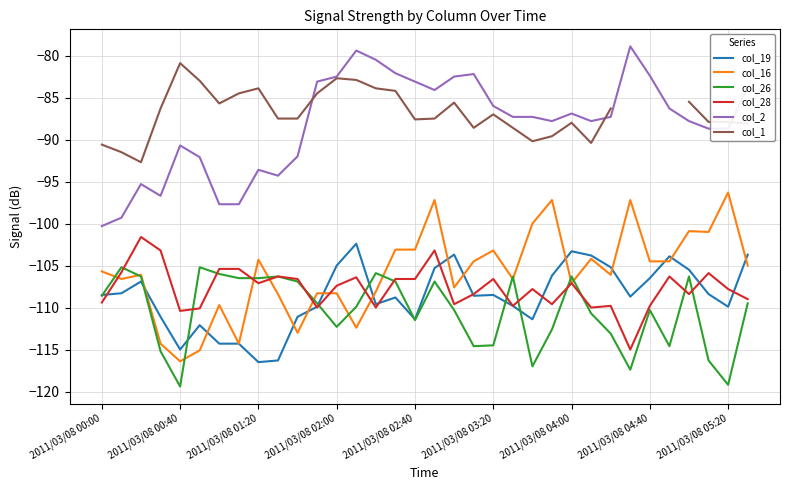

True or false: col_16 has a value of -108.4 at 9.

True